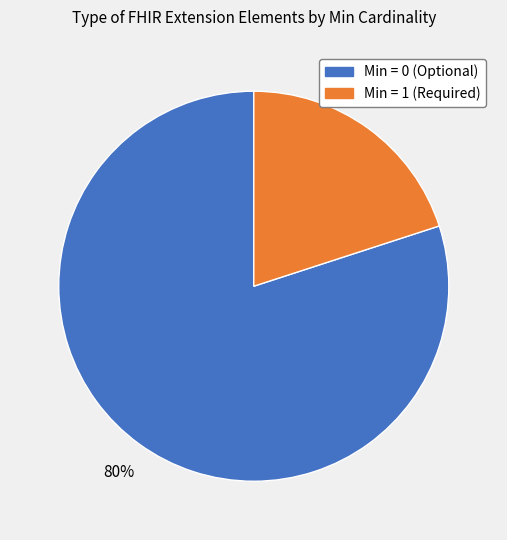

To the nearest percent, what is the difference between the largest and smallest slice percentages?

60%